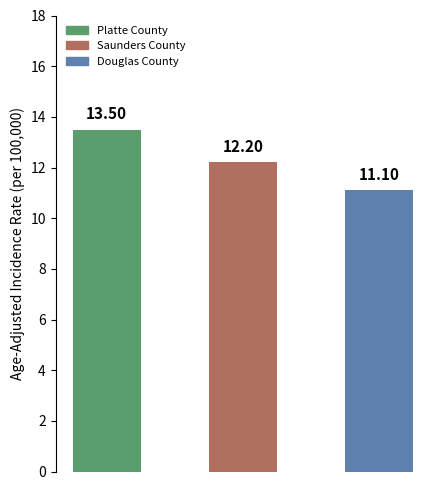

What is the difference between the maximum and minimum values?

2.4